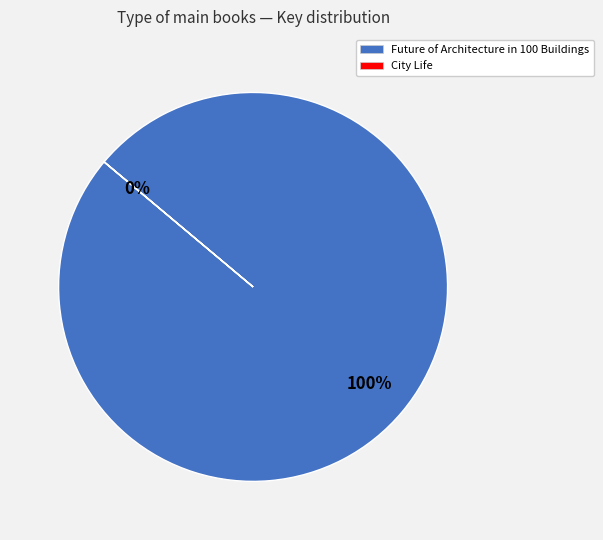

Which category has the biggest portion of the pie?

Future of Architecture in 100 Buildings